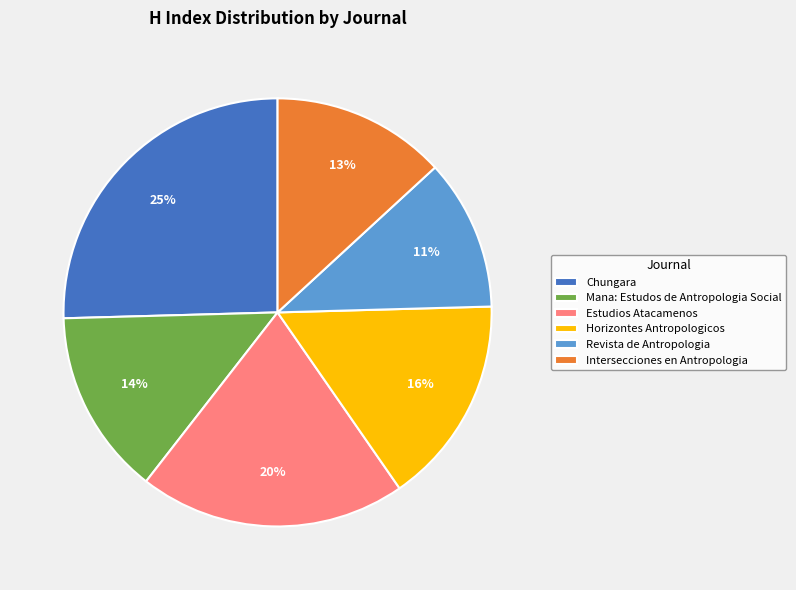

How many segments does this pie chart have?

6